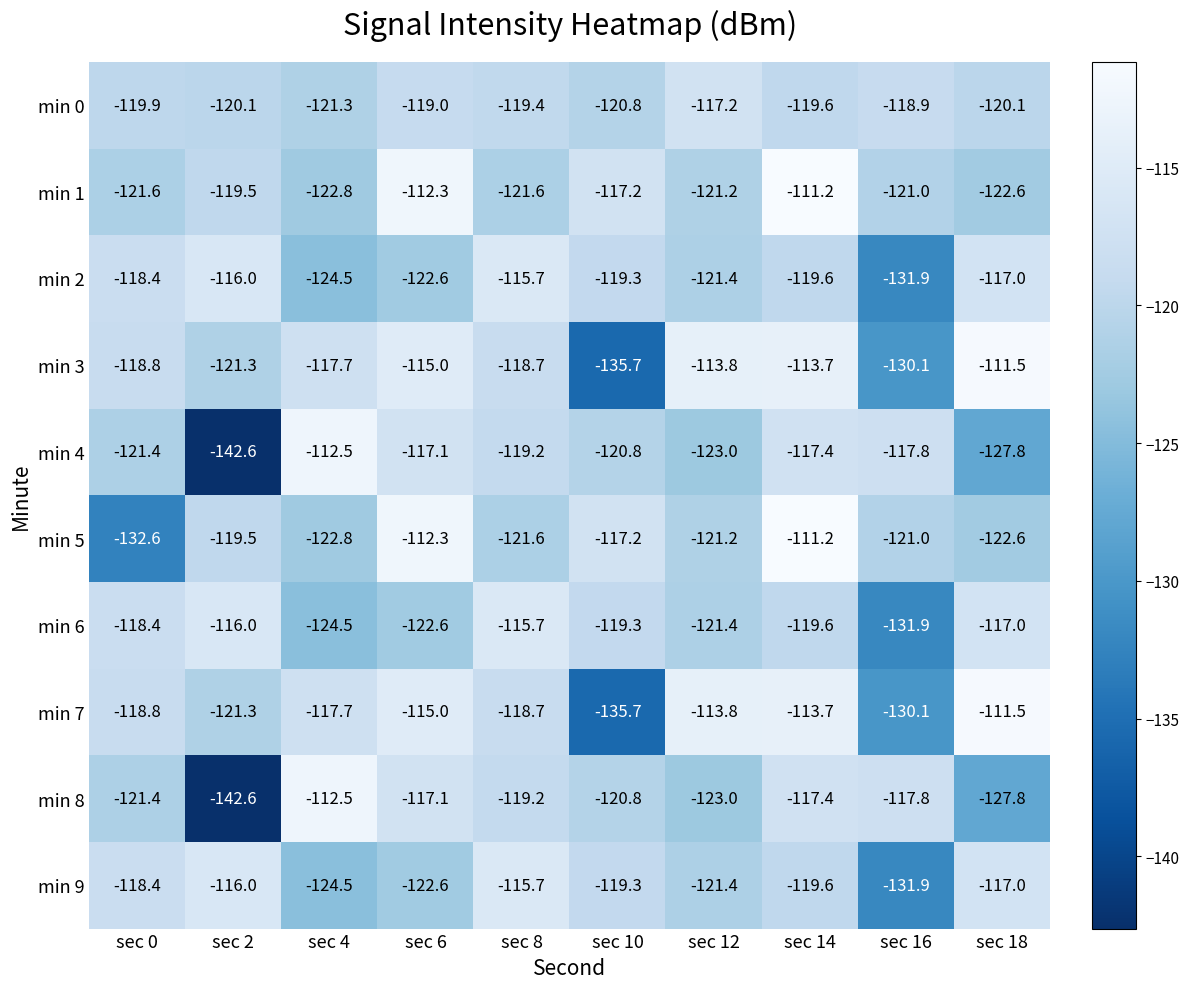

At which category does the chart reach its peak across all series?

sec 14